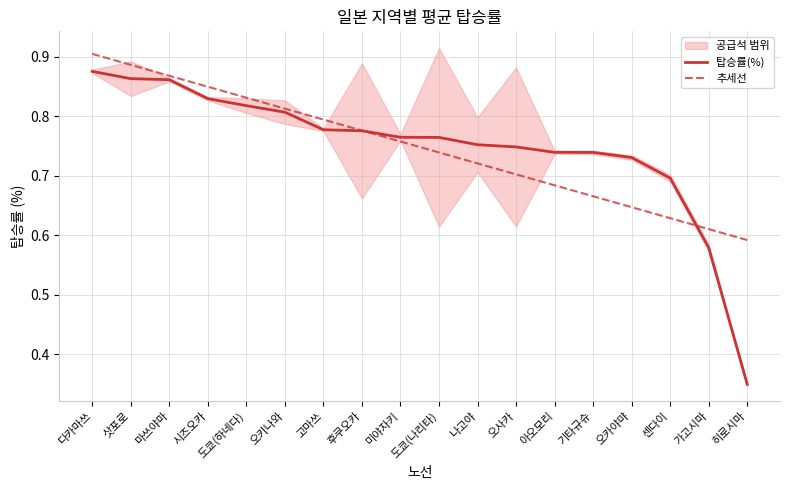

What is the sum of the 탑승률(%) values at 가고시마 and 미야자키?

1.3